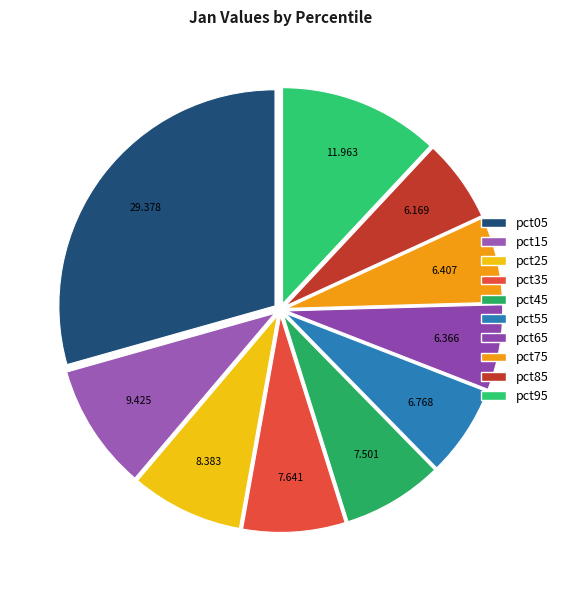

Which has a higher value, pct25 or pct75?

pct25